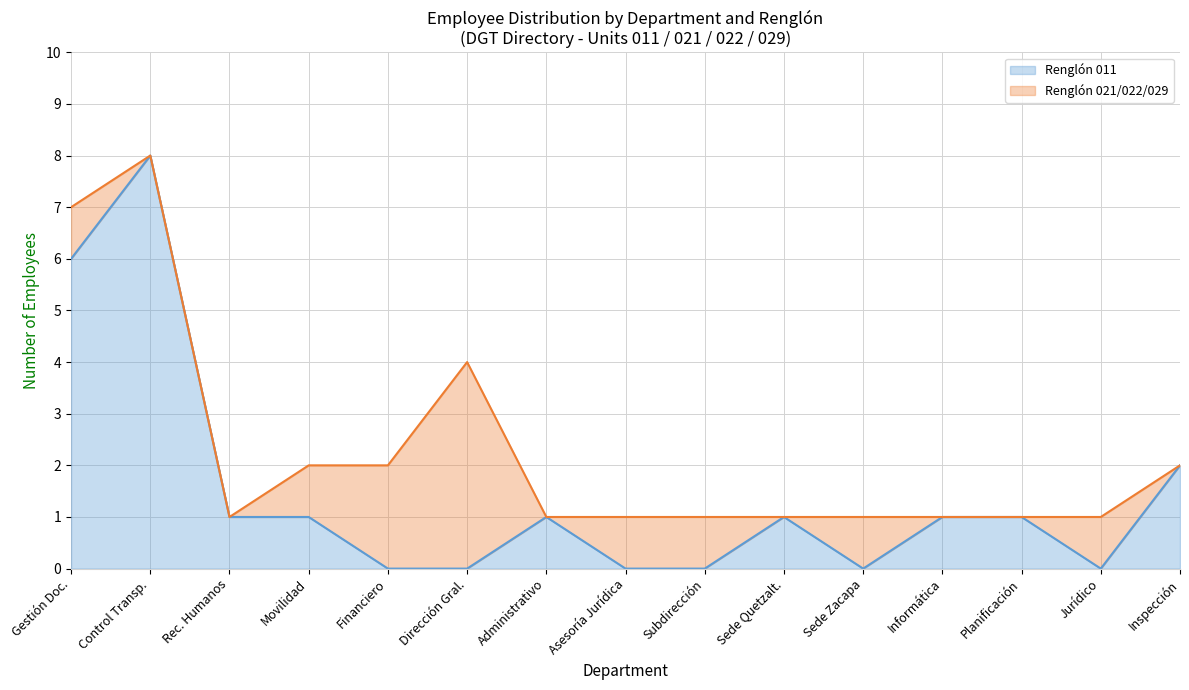

Reading left to right, what are all the values shown in this chart?

Gestión Doc.=6	Control Transp.=8	Rec. Humanos=1	Movilidad=1	Financiero=0	Dirección Gral.=0	Administrativo=1	Asesoría Jurídica=0	Subdirección=0	Sede Quetzalt.=1	Sede Zacapa=0	Informática=1	Planificación=1	Jurídico=0	Inspección=2